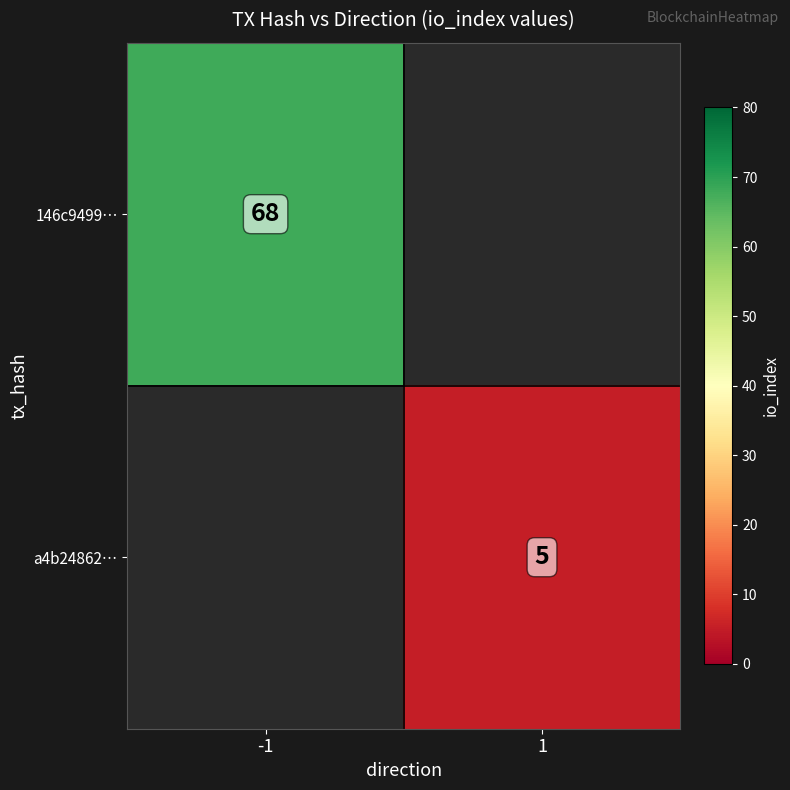

True or false: 146c9499… has a value of 101.1 at -1.

False